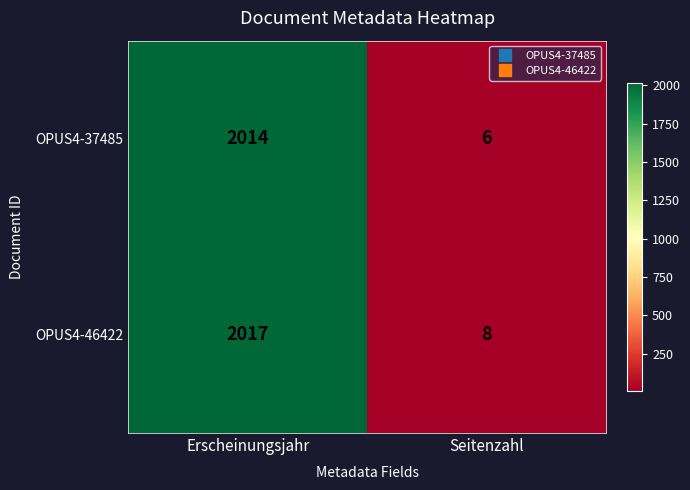

What value does the OPUS4-37485 series have at Seitenzahl?

6